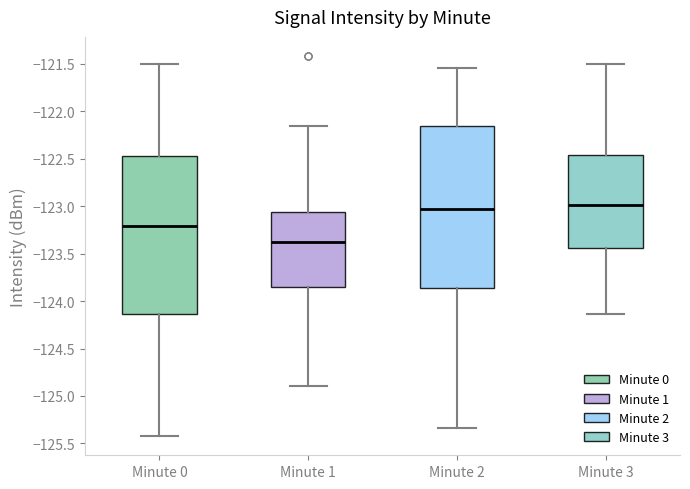

Reading left to right, read every box against the y-axis: the position of its median line, the range the box covers, and the ends of its whiskers. The values are not printed on the chart, so give them approximately, as read against the axis.

Minute 0: median -123.20, box -124.15 to -122.50, whiskers -125.40 to -121.50
Minute 1: median -123.35, box -123.85 to -123.05, whiskers -124.90 to -122.15
Minute 2: median -123.05, box -123.85 to -122.15, whiskers -125.35 to -121.55
Minute 3: median -123.00, box -123.45 to -122.45, whiskers -124.15 to -121.50